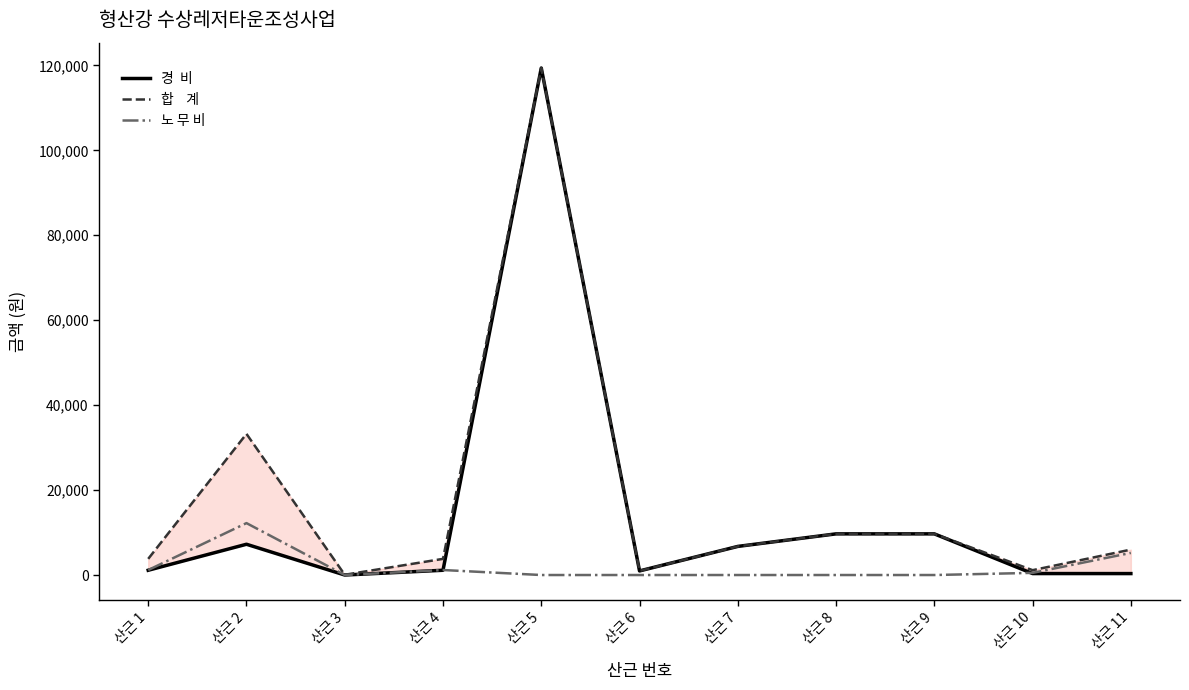

Reading left to right, what are all the values shown in this chart?

경  비: 산근 1=1122	산근 2=7244	산근 3=0	산근 4=1122	산근 5=119379	산근 6=966	산근 7=6736	산근 8=9692	산근 9=9692	산근 10=345	산근 11=339
합    계: 산근 1=3805	산근 2=33234	산근 3=59	산근 4=3805	산근 5=119379	산근 6=966	산근 7=6736	산근 8=9692	산근 9=9692	산근 10=1141	산근 11=5987
노 무 비: 산근 1=1178	산근 2=12223	산근 3=0	산근 4=1178	산근 5=0	산근 6=0	산근 7=0	산근 8=0	산근 9=0	산근 10=507	산근 11=5207